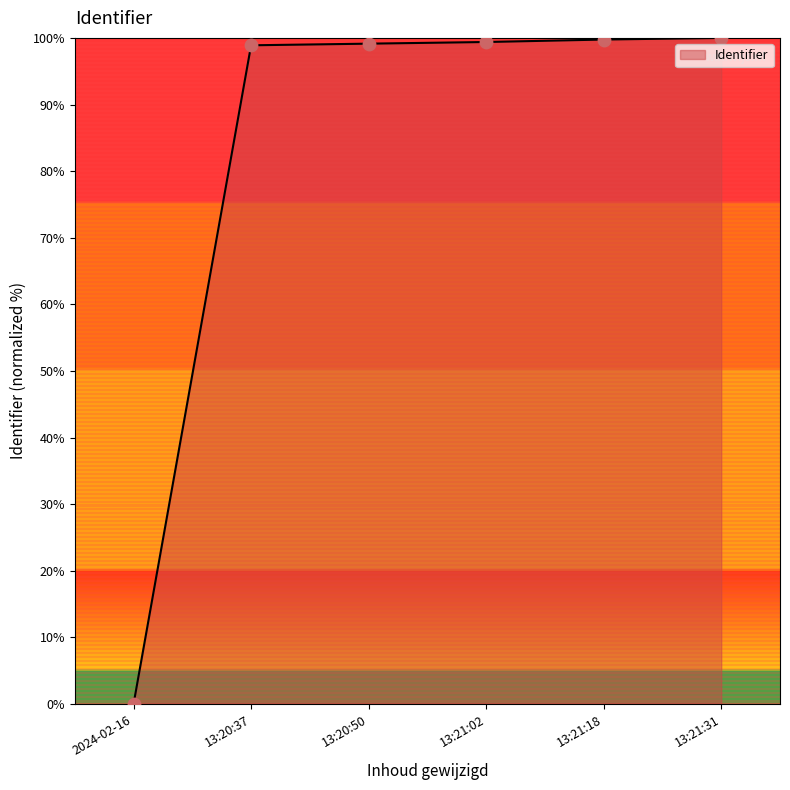

Between 13:21:31 and 2024-02-16, which is larger?

13:21:31